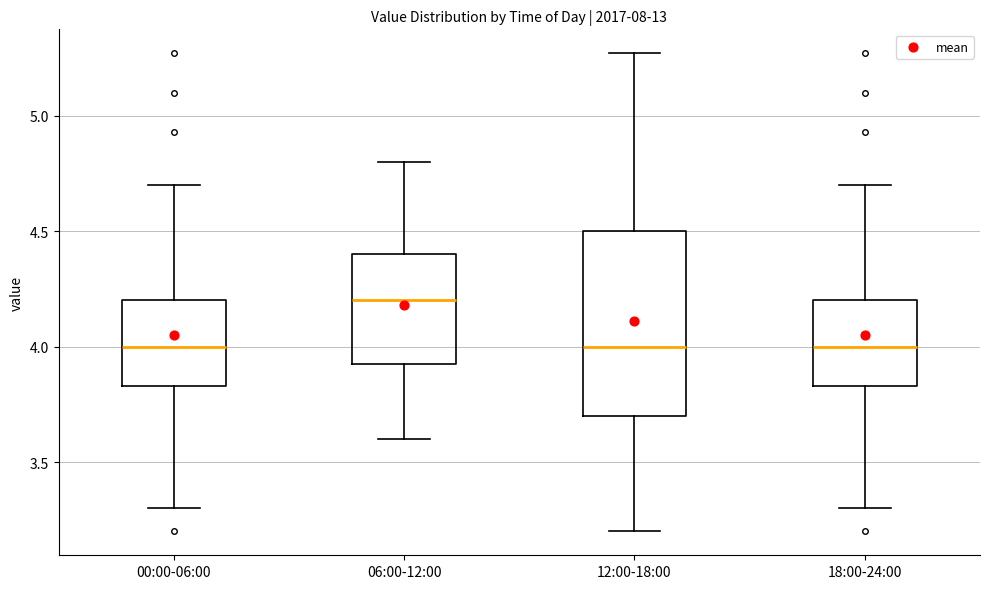

Reading left to right, transcribe this box plot: for each box, give where its median line is, the range the box spans, and where its two whiskers end, as read against the y-axis. The values are not printed on the chart, so give them approximately, as read against the axis.

00:00-06:00: median 4.00, box 3.85 to 4.20, whiskers 3.30 to 4.70
06:00-12:00: median 4.20, box 3.95 to 4.40, whiskers 3.60 to 4.80
12:00-18:00: median 4.00, box 3.70 to 4.50, whiskers 3.20 to 5.25
18:00-24:00: median 4.00, box 3.85 to 4.20, whiskers 3.30 to 4.70